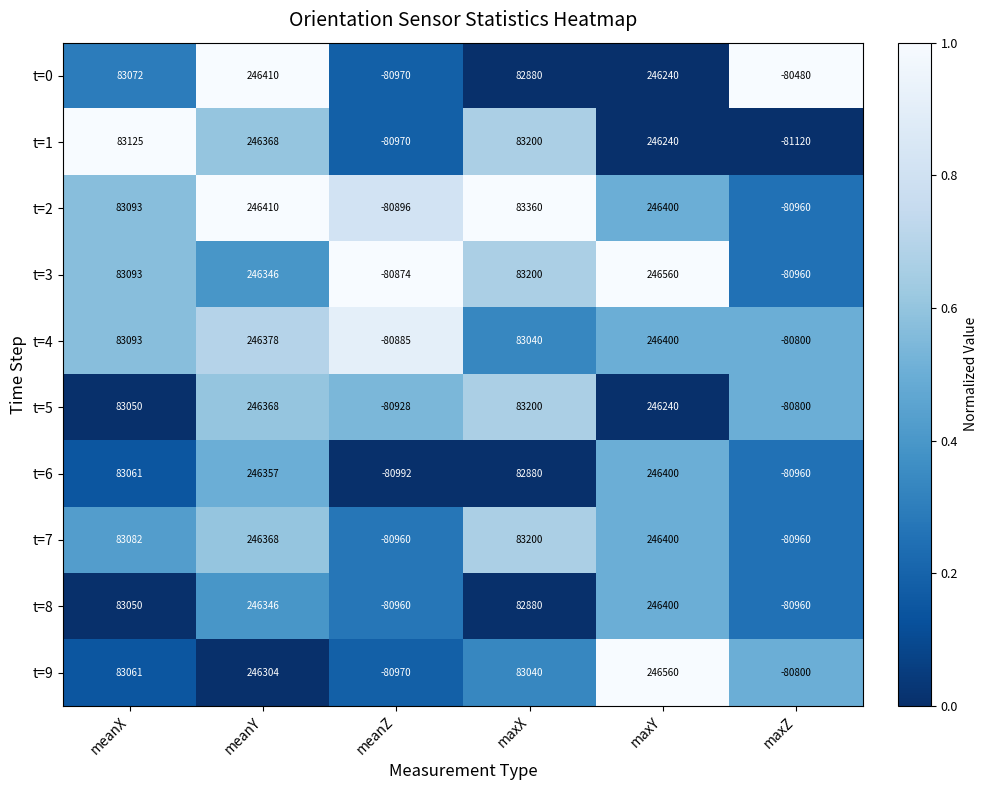

Where is t=6 nearest to the value 82704?

maxX